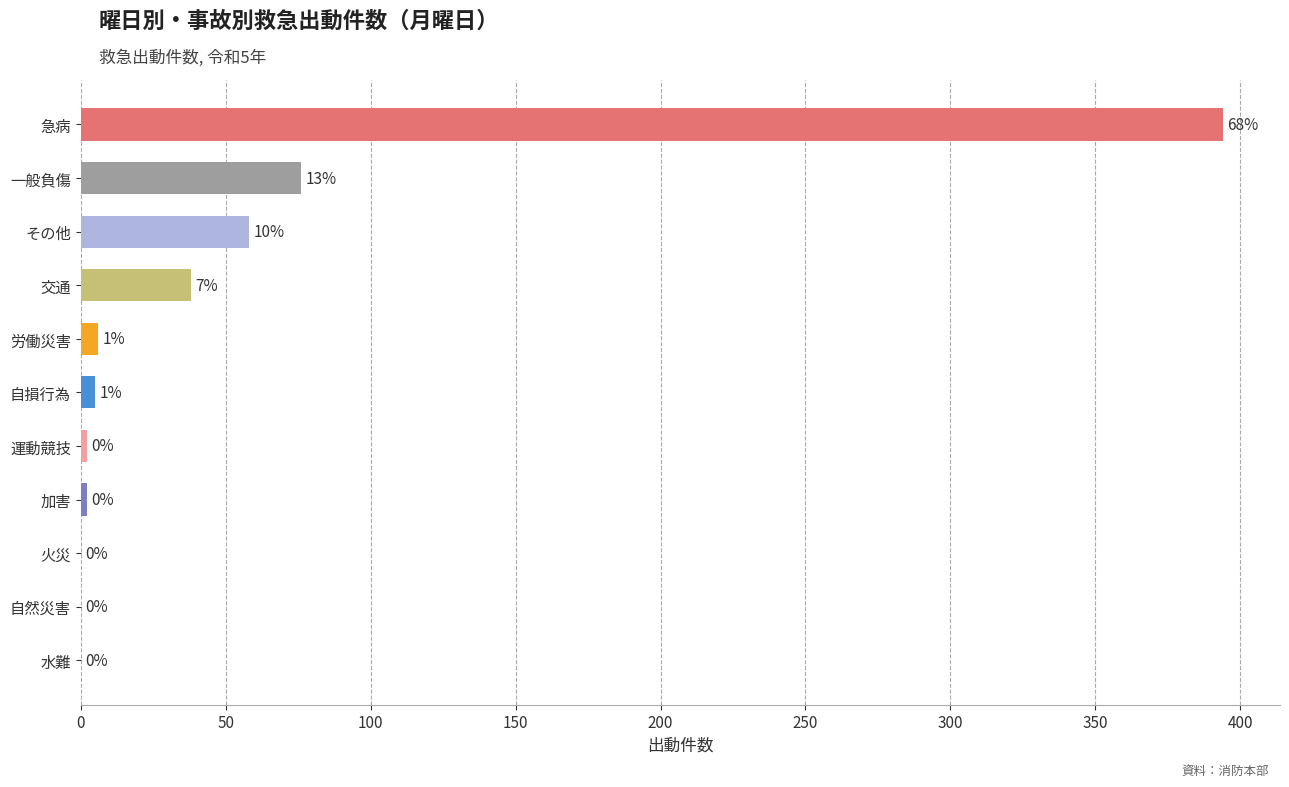

What is the maximum value shown in the chart?

394